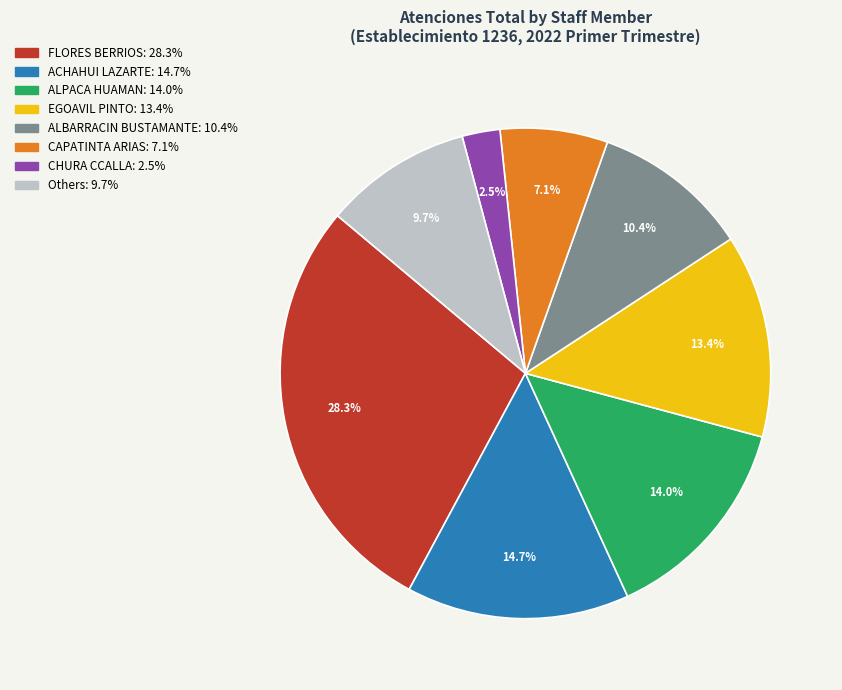

Is there any slice that represents more than half of the pie?

No